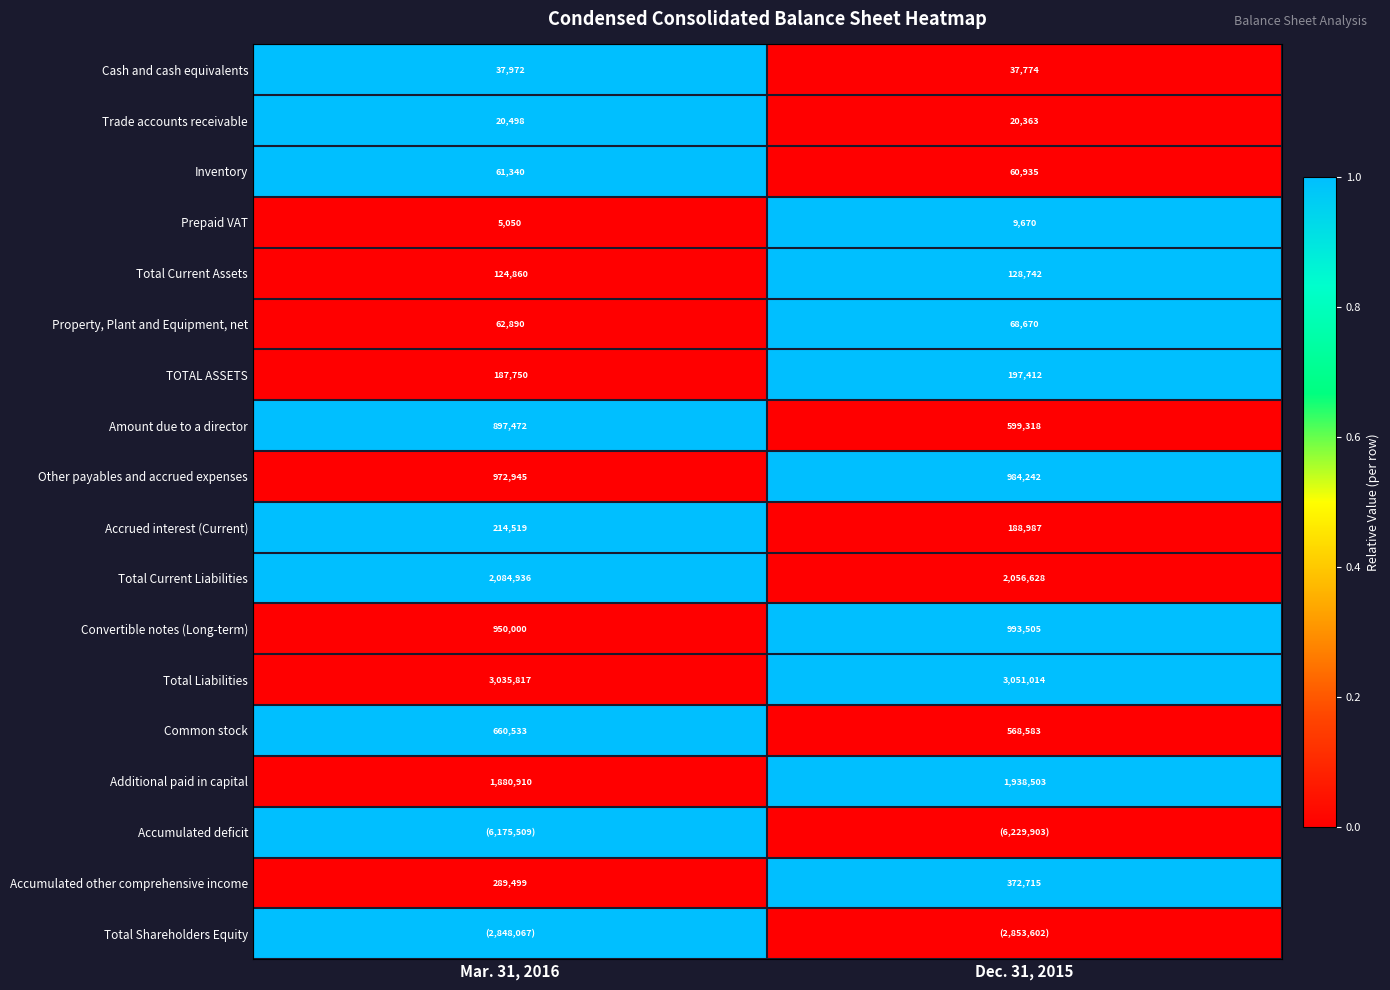

Is it true that Additional paid in capital equals 1938503 at Dec. 31, 2015?

True